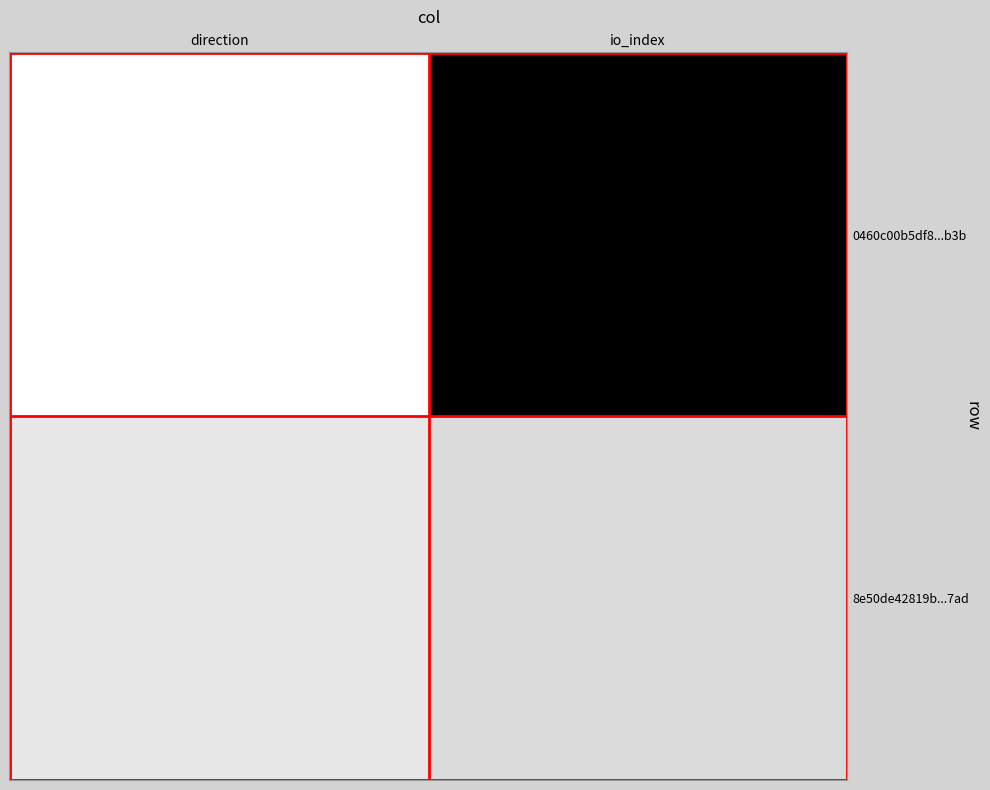

Reading left to right, transcribe all the data shown in this chart.

0460c00b5df8...b3b: direction=-1	io_index=20
8e50de42819b...7ad: direction=1	io_index=2